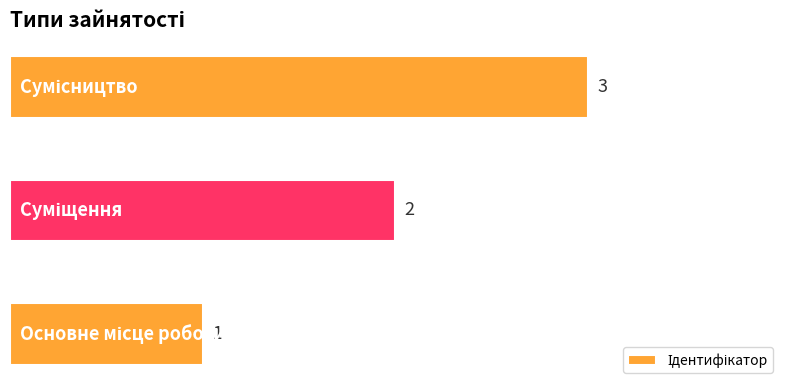

How many data points does each series have?

3